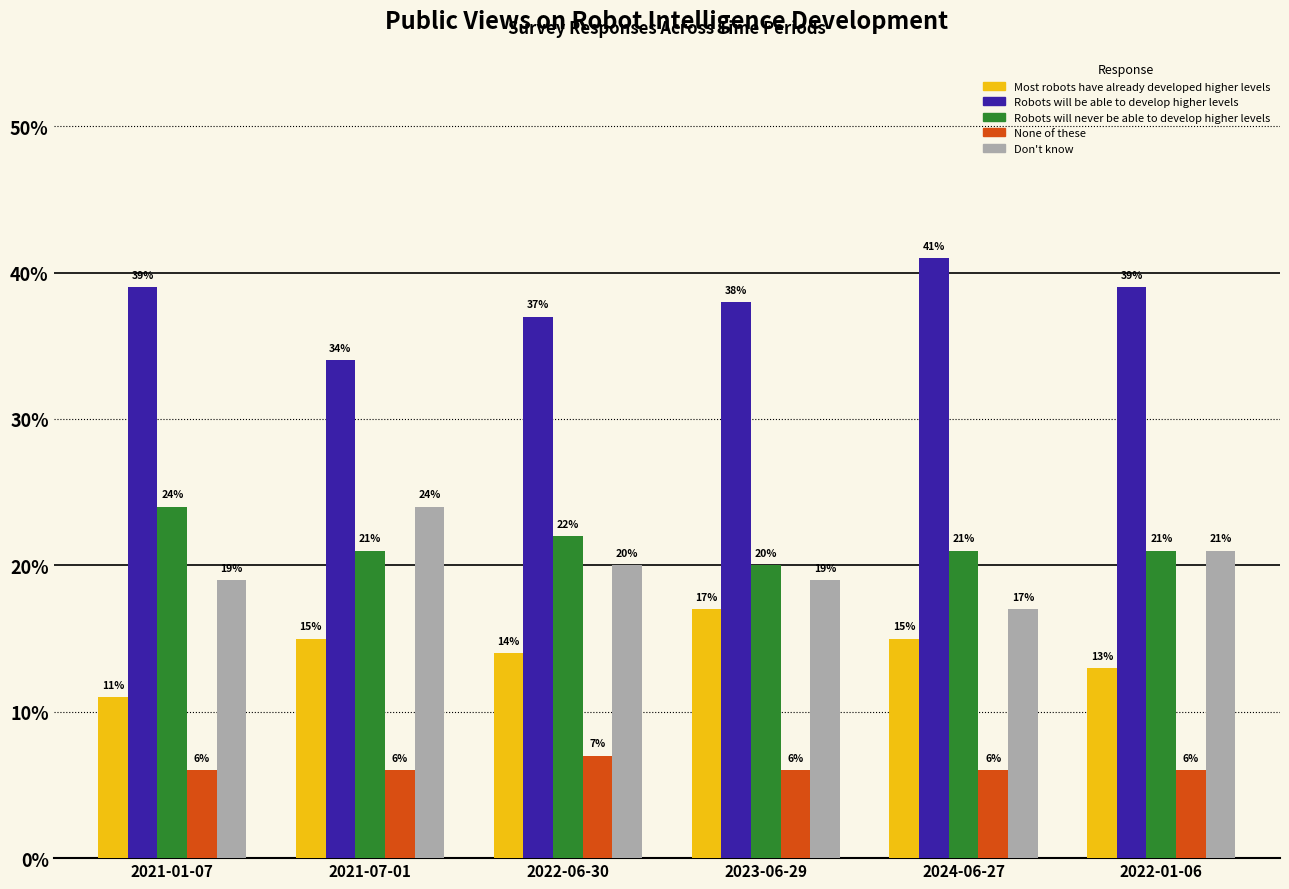

Is it true that Robots will never be able to develop higher levels equals 0.2 at 2022-06-30?

True